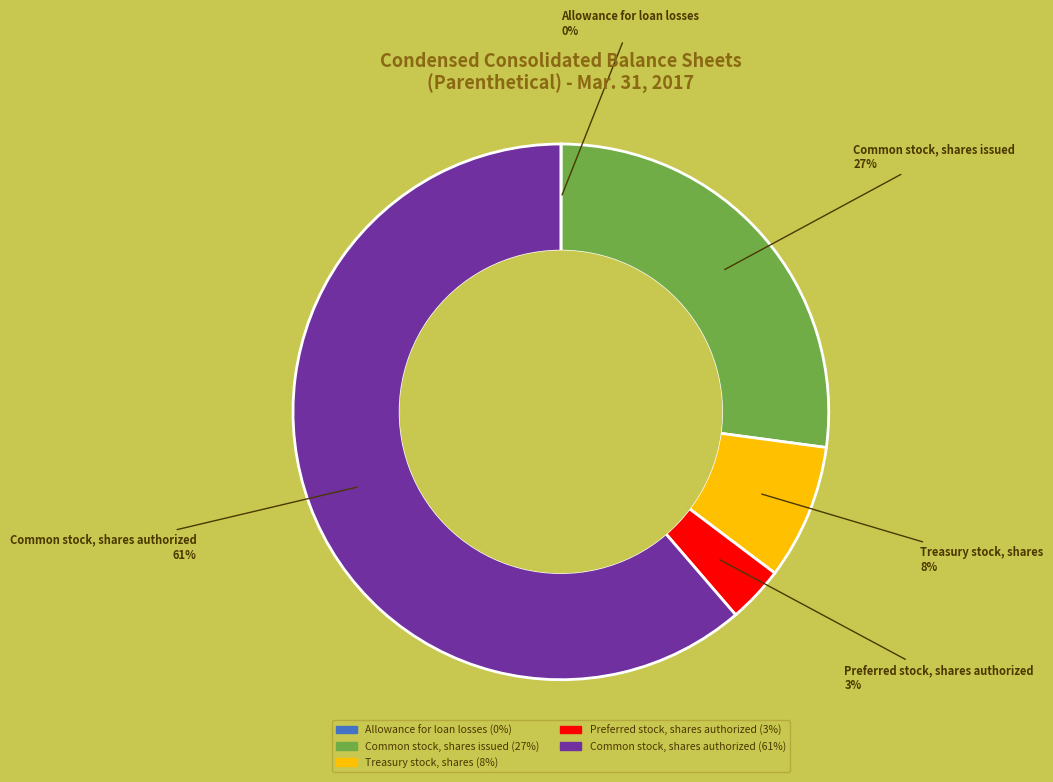

True or false: Treasury stock, shares accounts for 1% of the total.

False